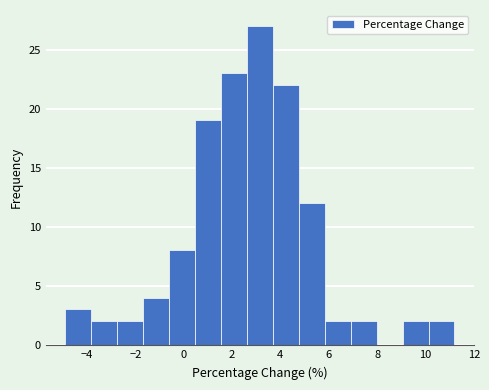

What is the height of the bar covering 7.0 to 8.0 on the x-axis? Neither the bar edges nor the heights are printed on the chart, so give them approximately, as read against the axes.

2